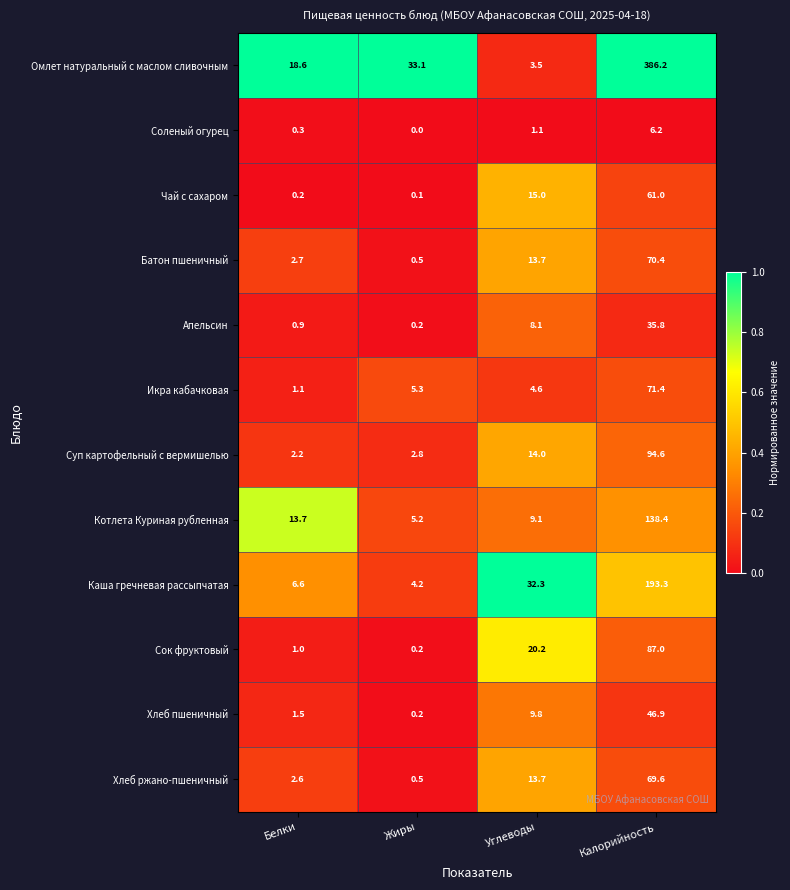

Which category has the highest value in the Каша гречневая рассыпчатая series?

Калорийность